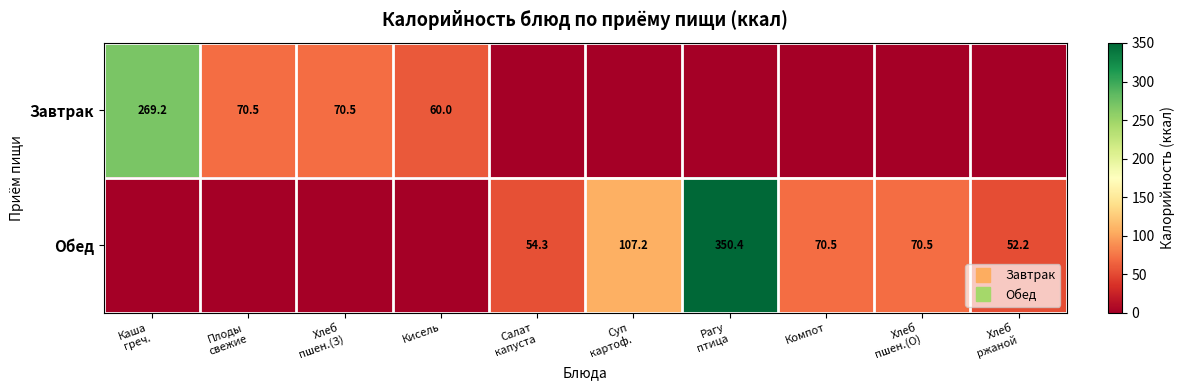

Is the value of Завтрак at Каша греч. greater than the value of Обед at Рагу птица?

No